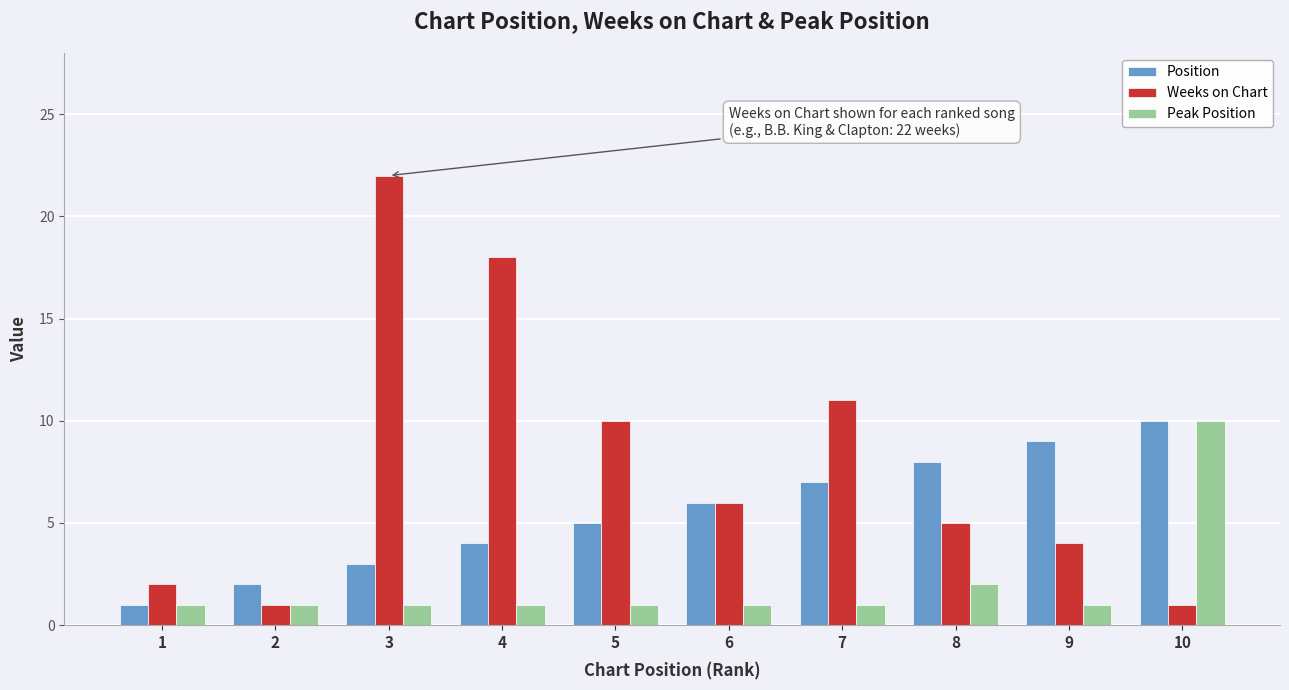

What is the difference between the maximum and minimum values in the Peak Position series?

9